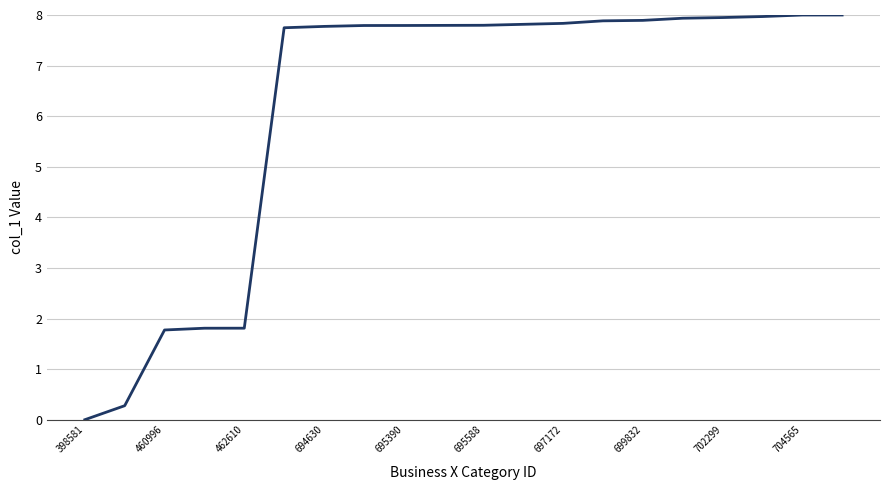

What is the greatest value displayed?

8.0